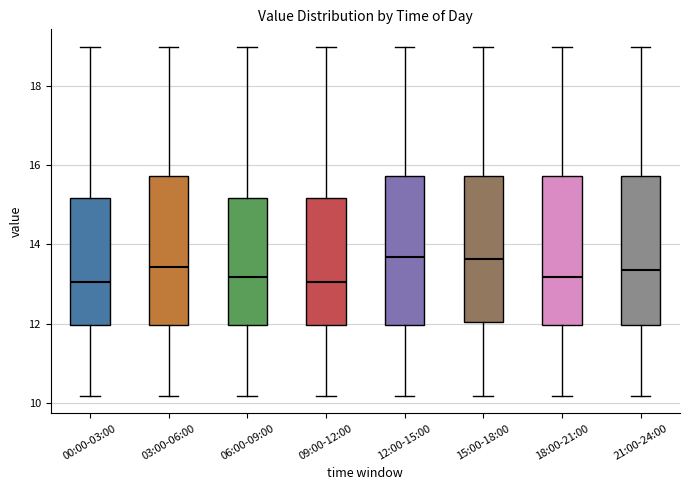

Reading left to right, read every box against the y-axis: the position of its median line, the range the box covers, and the ends of its whiskers. The values are not printed on the chart, so give them approximately, as read against the axis.

00:00-03:00: median 13.0, box 12.0 to 15.2, whiskers 10.2 to 19.0
03:00-06:00: median 13.4, box 12.0 to 15.8, whiskers 10.2 to 19.0
06:00-09:00: median 13.2, box 12.0 to 15.2, whiskers 10.2 to 19.0
09:00-12:00: median 13.0, box 12.0 to 15.2, whiskers 10.2 to 19.0
12:00-15:00: median 13.6, box 12.0 to 15.8, whiskers 10.2 to 19.0
15:00-18:00: median 13.6, box 12.0 to 15.8, whiskers 10.2 to 19.0
18:00-21:00: median 13.2, box 12.0 to 15.8, whiskers 10.2 to 19.0
21:00-24:00: median 13.4, box 12.0 to 15.8, whiskers 10.2 to 19.0